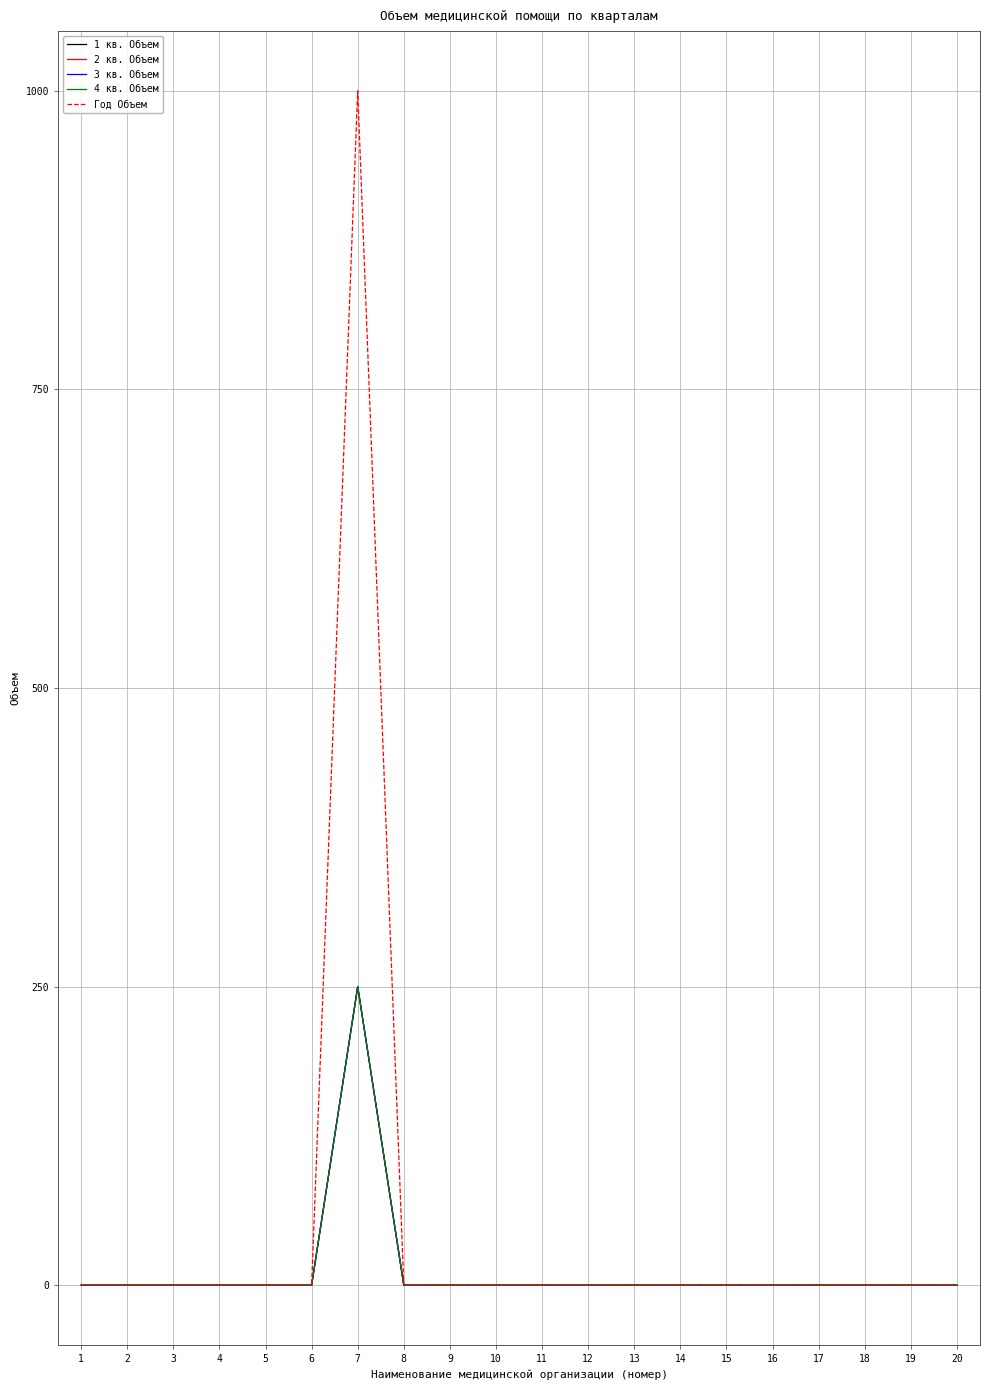

Which has a higher value, 3 or 5?

3